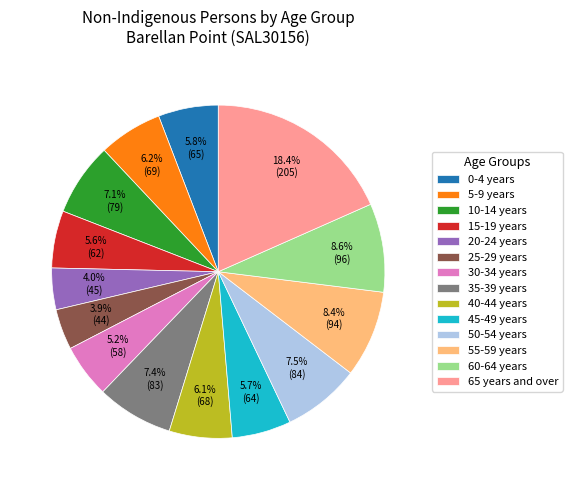

Which category has the biggest portion of the pie?

65 years and over